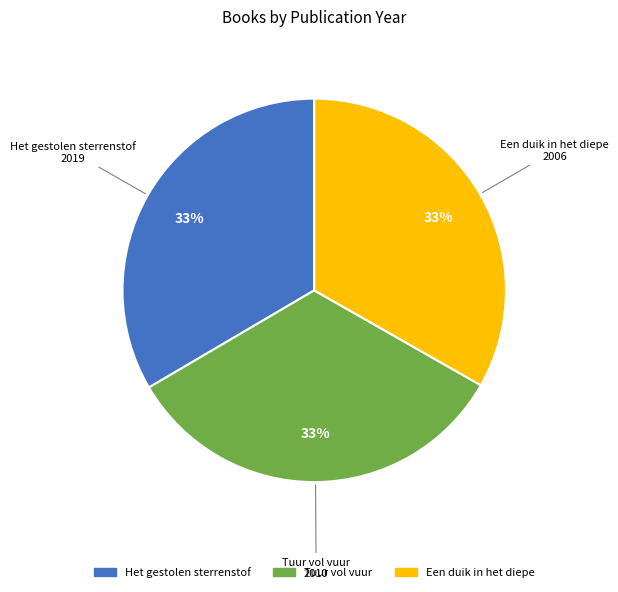

Do Een duik in het diepe and Het gestolen sterrenstof together represent more than half of the pie?

Yes